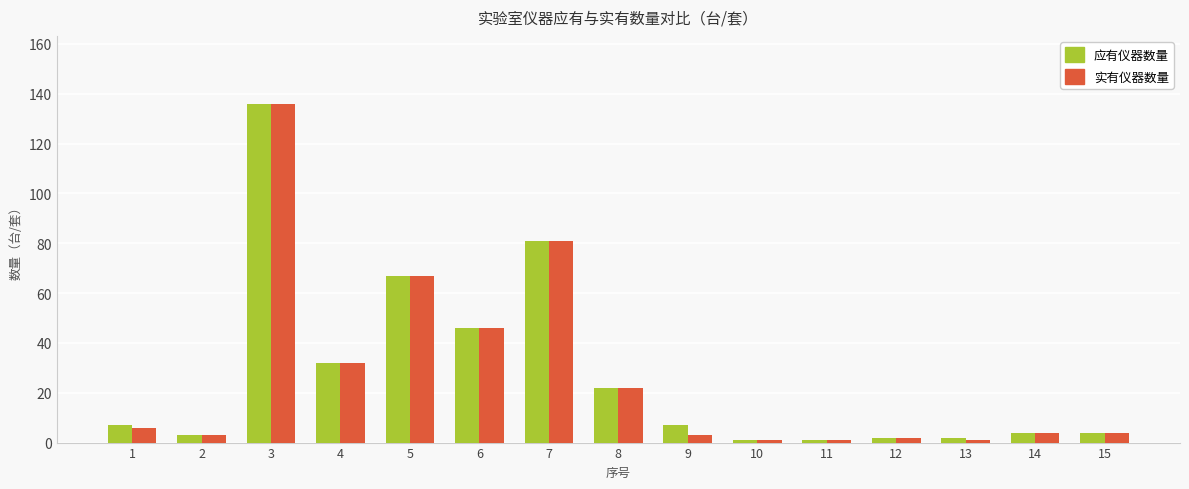

Is the value of 应有仪器数量 at 14 greater than the value of 实有仪器数量 at 8?

No